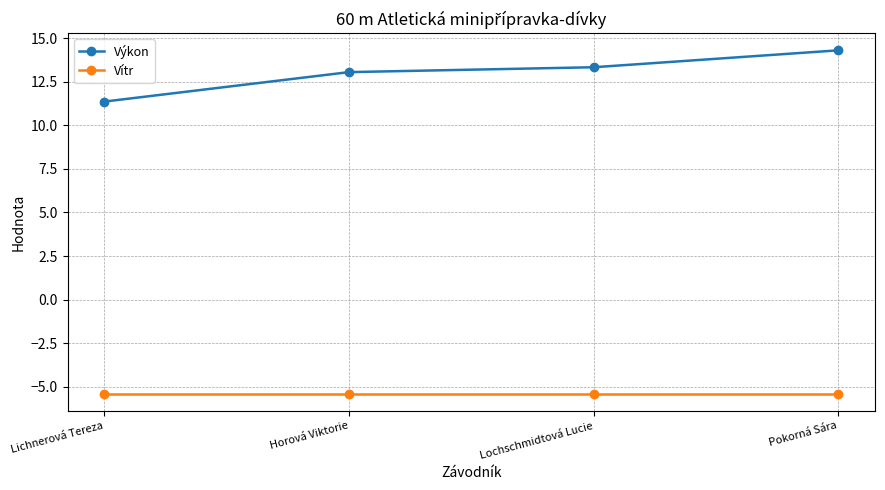

Which series has the largest range (max minus min)?

Výkon